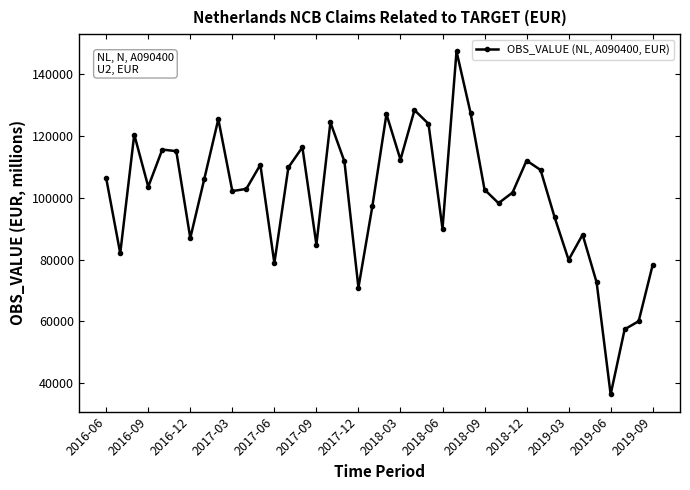

What is the smallest value displayed?

36381.1